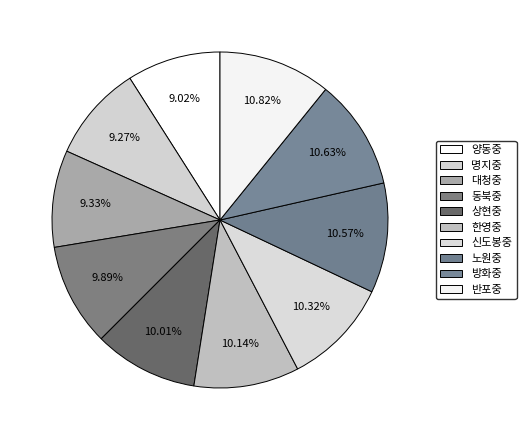

To the nearest percent, what is the difference between the largest and smallest slice percentages?

2%